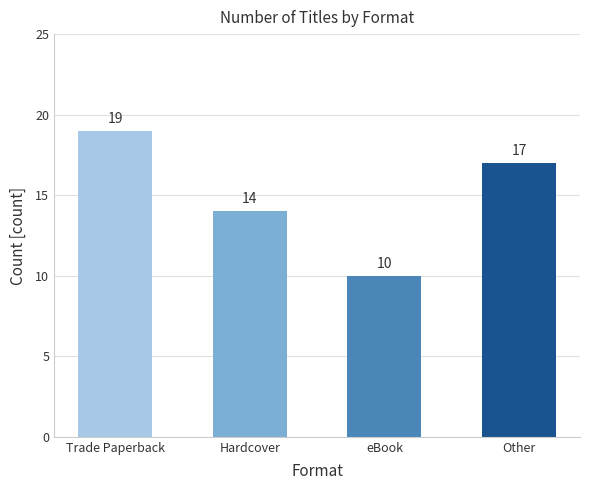

What is the average value?

15